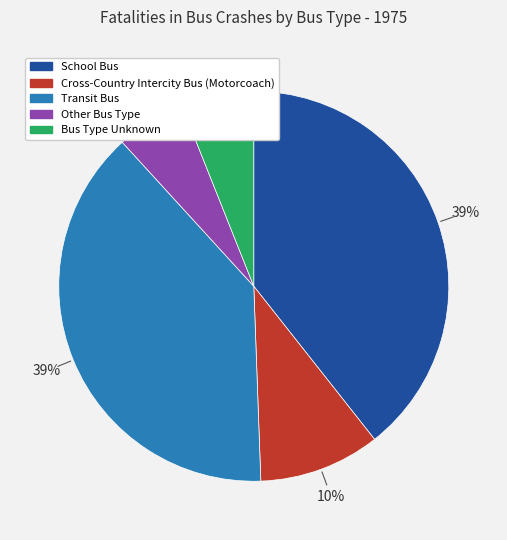

To the nearest percent, what portion does School Bus represent?

39%